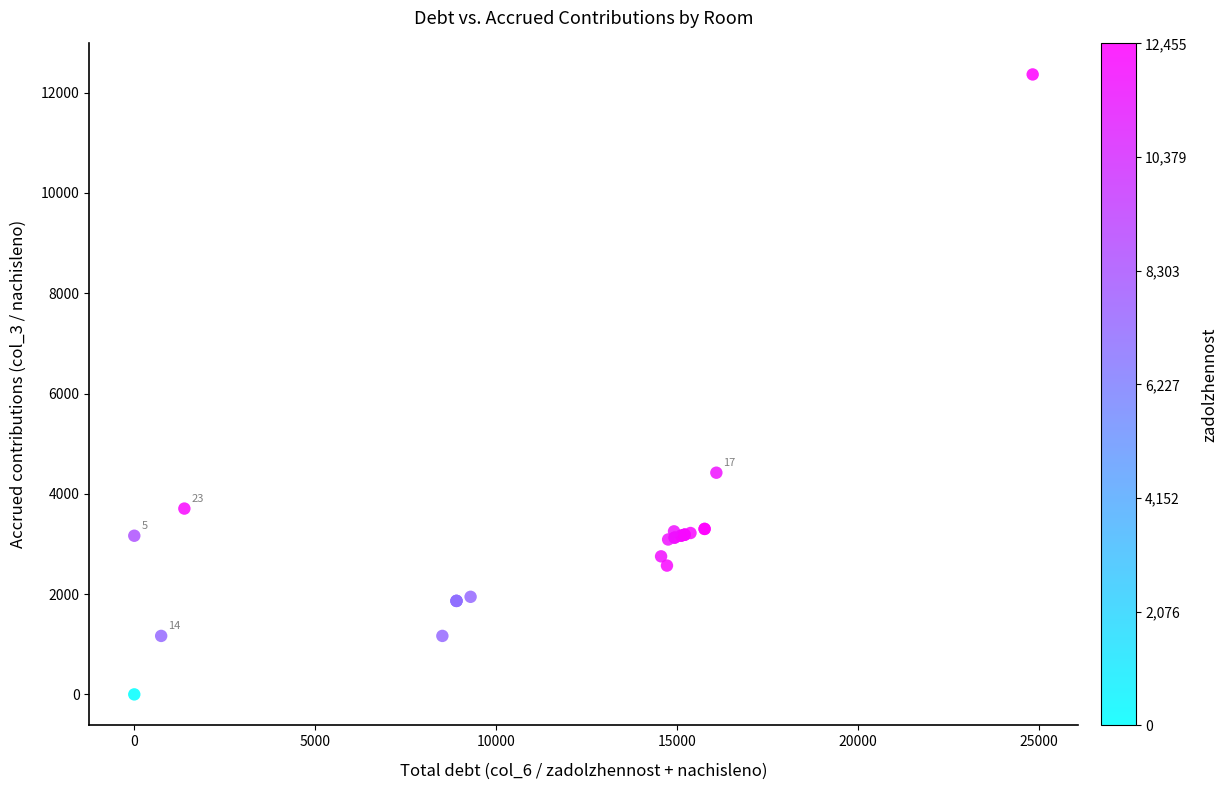

What Y value in the scatter plot is closest to 6181?

4420.9